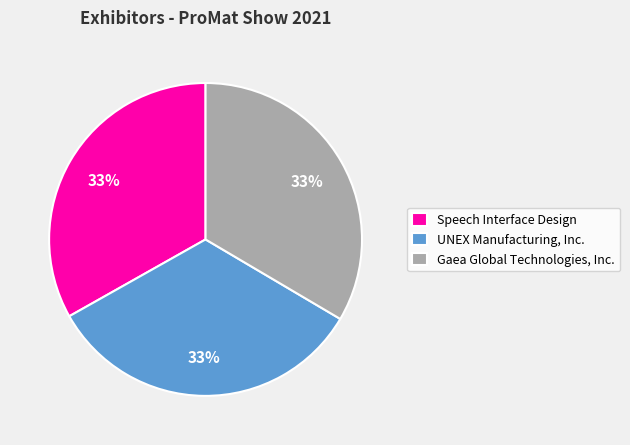

Approximately how many times larger is the value at Speech Interface Design compared to UNEX Manufacturing, Inc.?

1.0